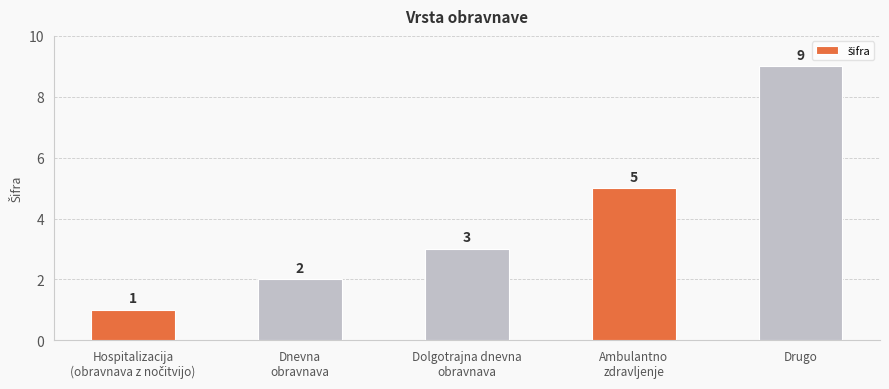

Reading left to right, transcribe all the data shown in this chart.

1	2	3	5	9